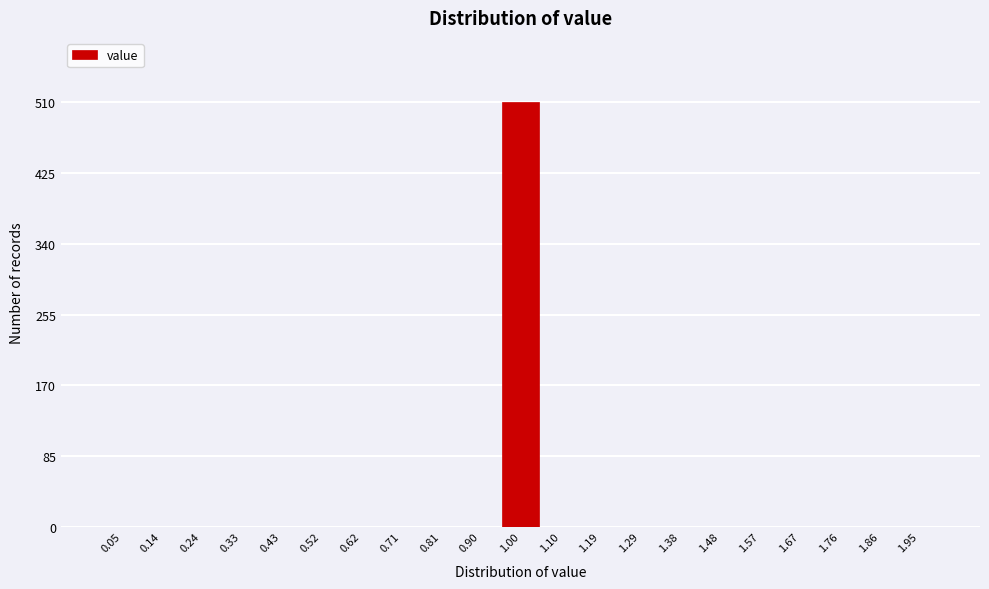

Reading left to right, list every bar in this chart as the range it spans on the x-axis followed by its height. Neither the bar edges nor the heights are printed on the chart, so give them approximately, as read against the axes.

0.00 to 0.10: 0
0.10 to 0.19: 0
0.19 to 0.29: 0
0.29 to 0.38: 0
0.38 to 0.48: 0
0.48 to 0.57: 0
0.57 to 0.67: 0
0.67 to 0.76: 0
0.76 to 0.86: 0
0.86 to 0.95: 0
0.95 to 1.05: 510
1.05 to 1.14: 0
1.14 to 1.24: 0
1.24 to 1.33: 0
1.33 to 1.43: 0
1.43 to 1.52: 0
1.52 to 1.62: 0
1.62 to 1.71: 0
1.71 to 1.81: 0
1.81 to 1.90: 0
1.90 to 2.00: 0